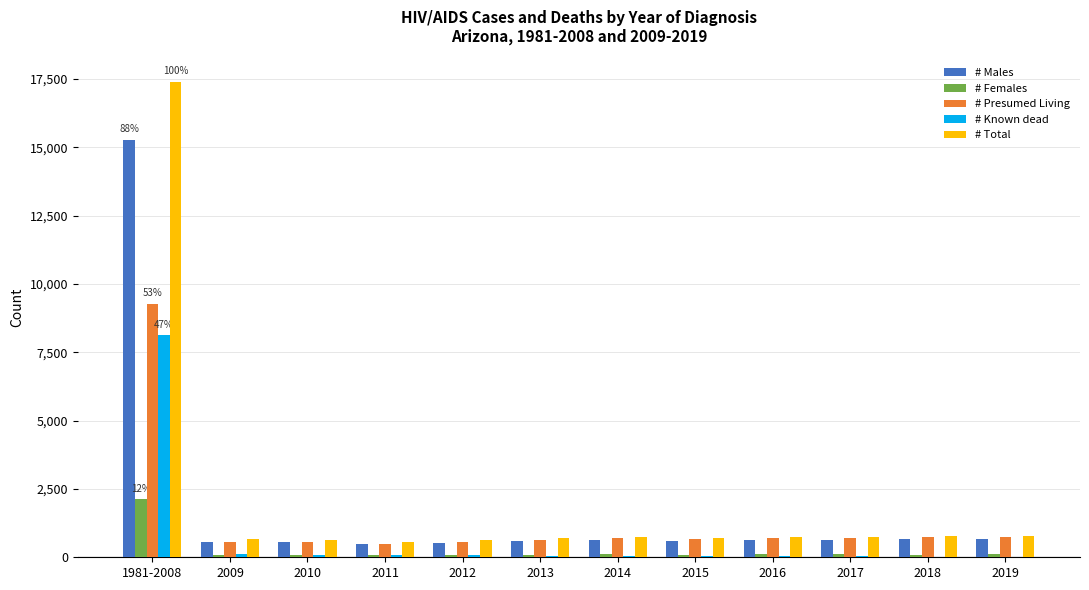

Is the value of # Known dead at 1981-2008 greater than the value of # Total at 2012?

Yes